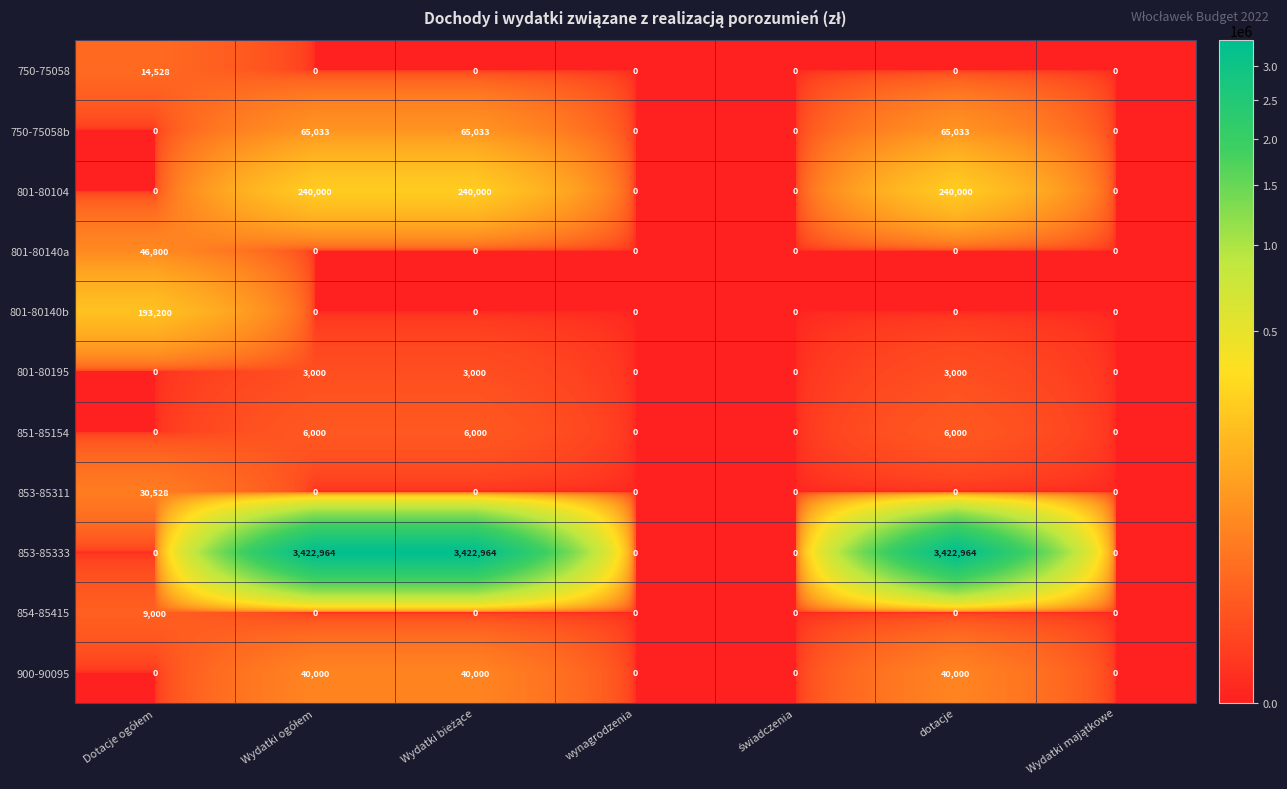

Which series has the largest total across all categories?

853-85333